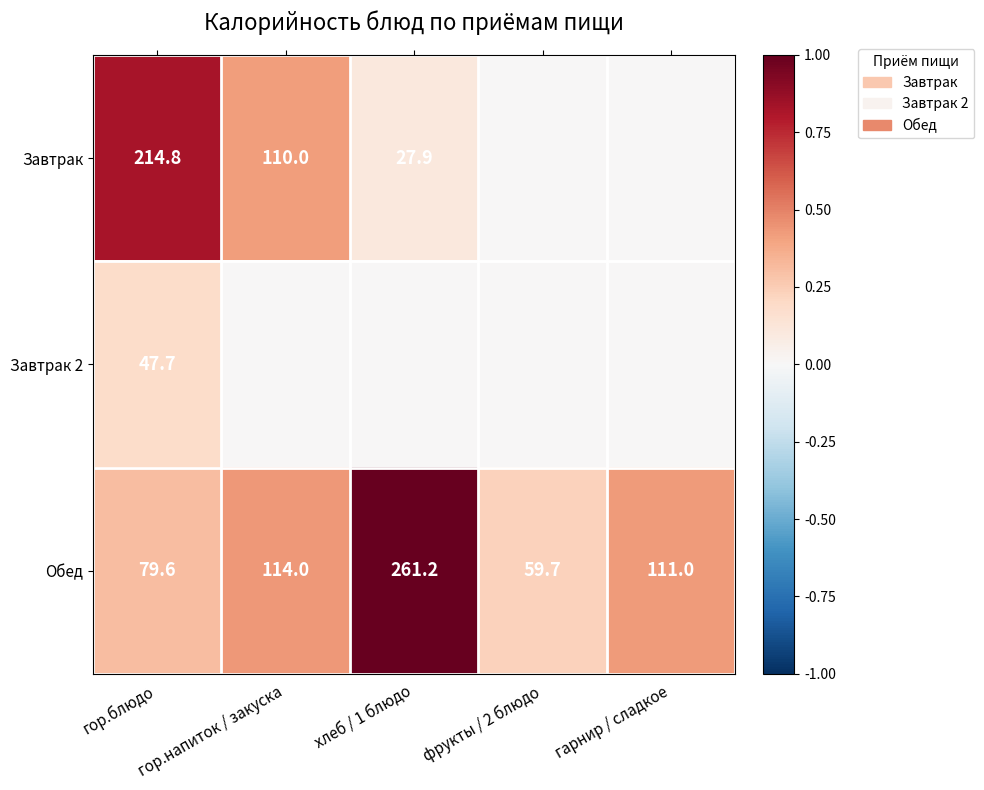

What is the maximum value shown in the chart?

261.2